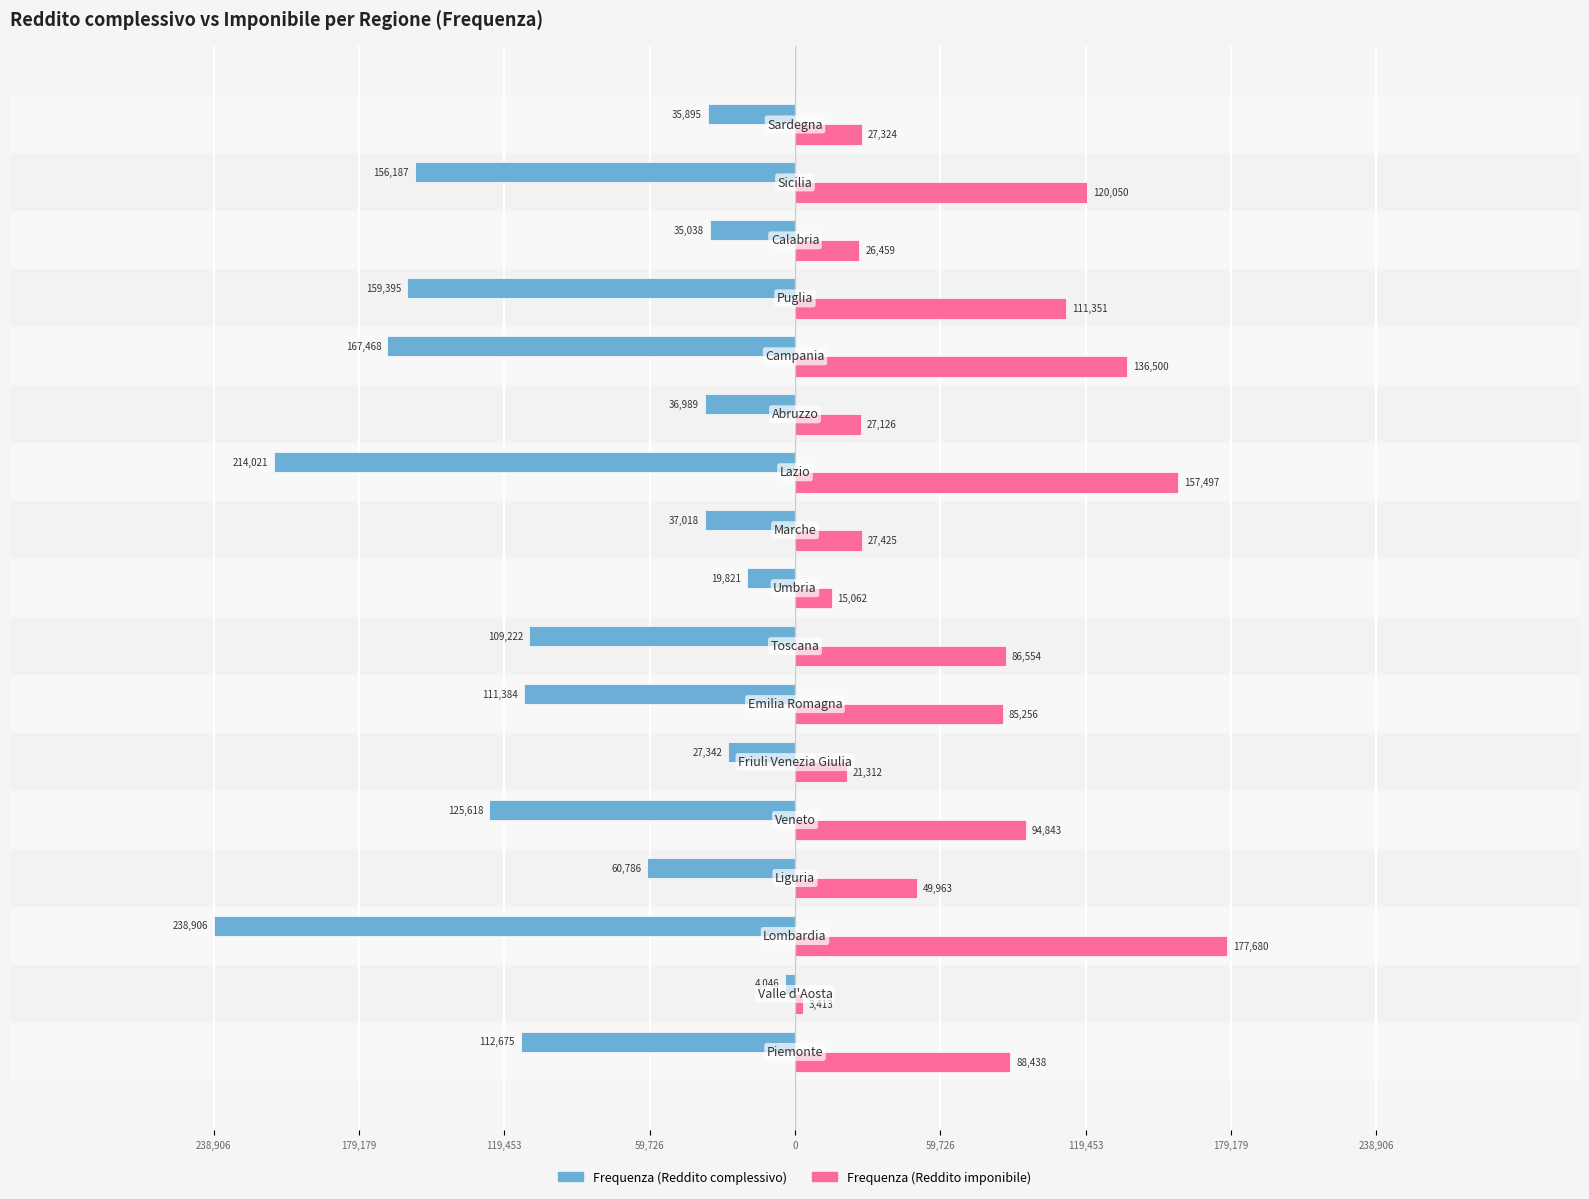

What are all the series names shown in the legend?

Frequenza (Reddito complessivo), Frequenza (Reddito imponibile)